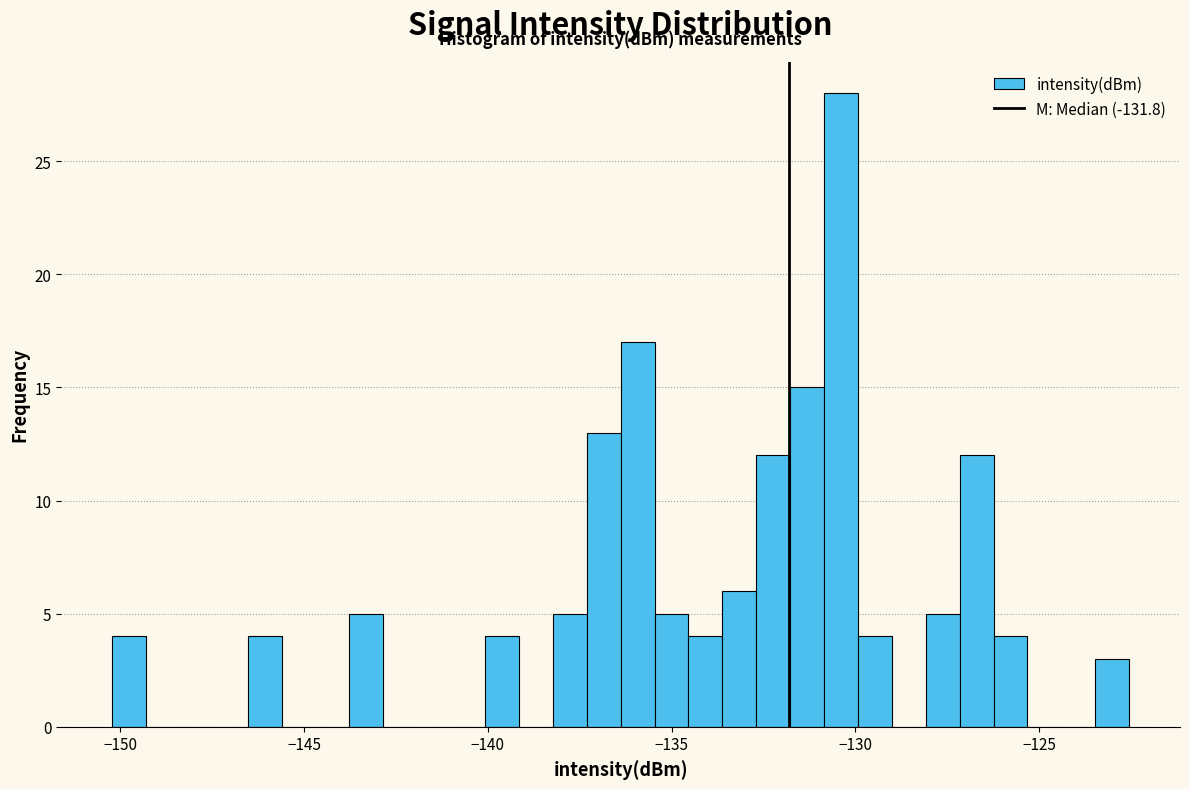

Read against the x-axis, roughly where is the centre of the tallest bar?

-130.5